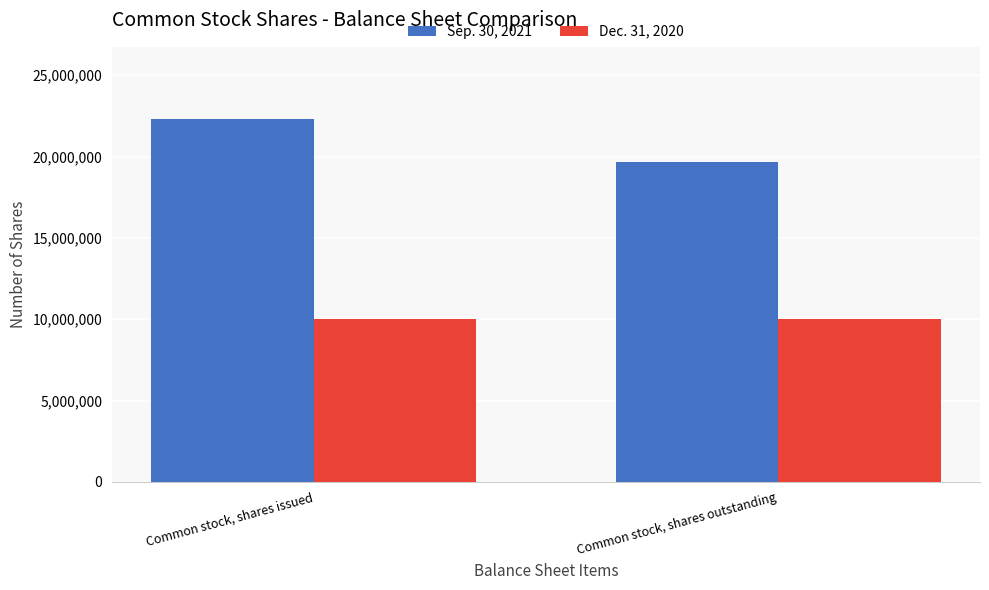

Which label corresponds to the largest value in the chart?

Common stock, shares issued